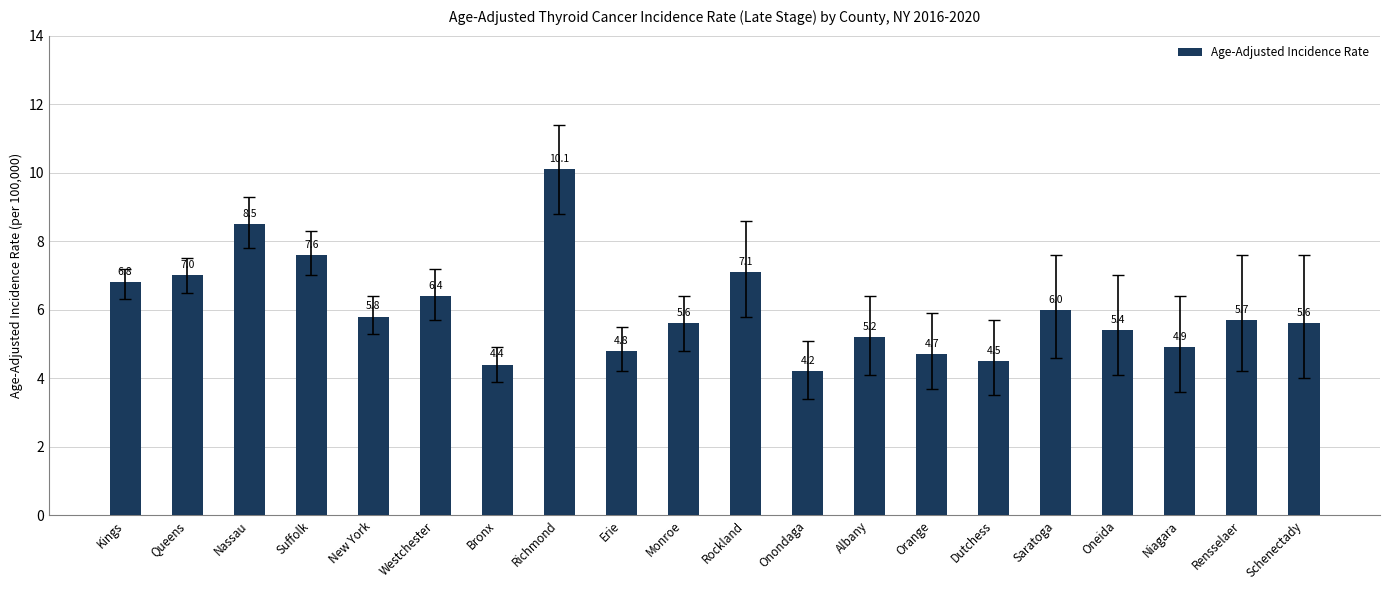

Is it true that the value at Erie is 6.7?

False